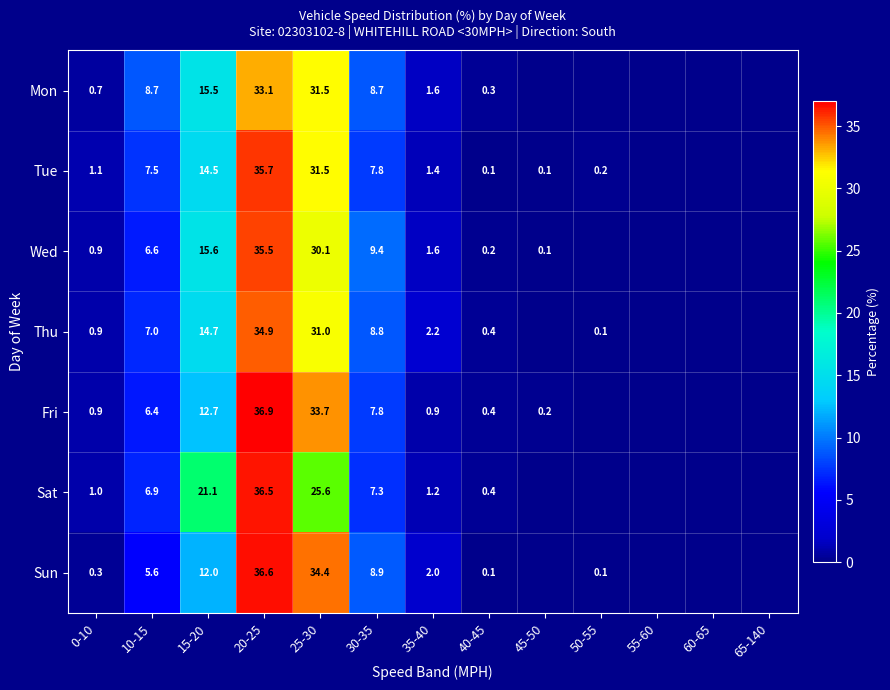

True or false: Wed has a value of 0.5 at 0-10.

False